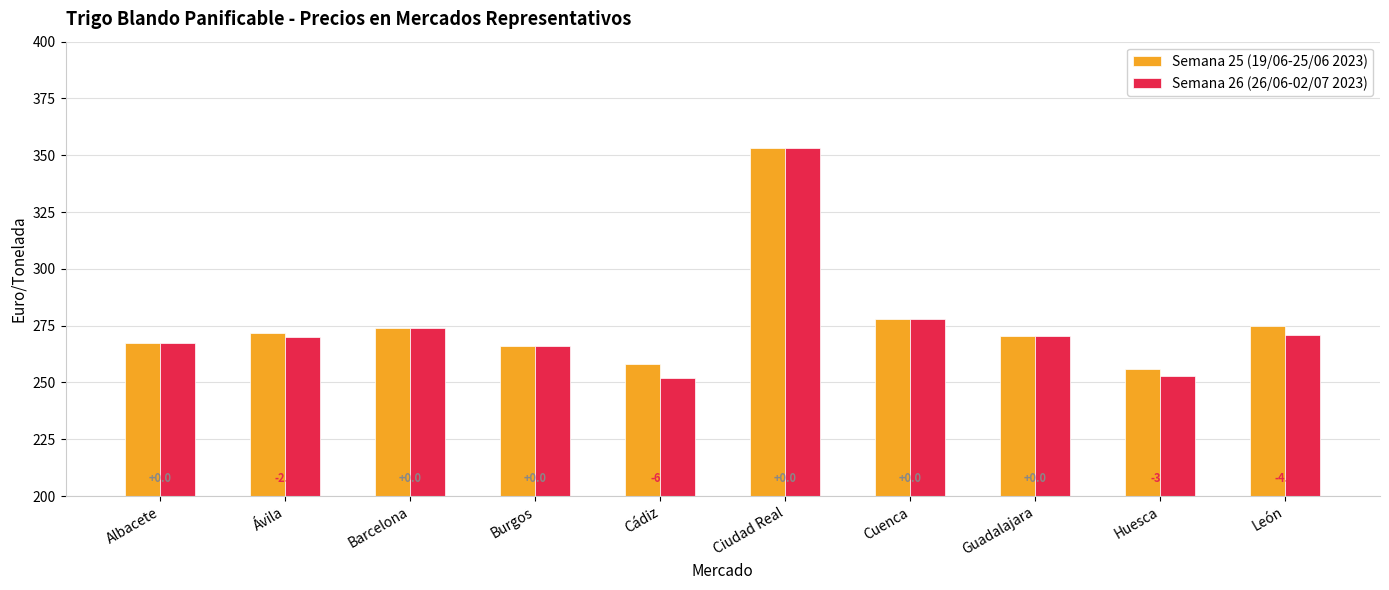

At which label does Semana 26 (26/06-02/07 2023) first exceed 270?

Barcelona